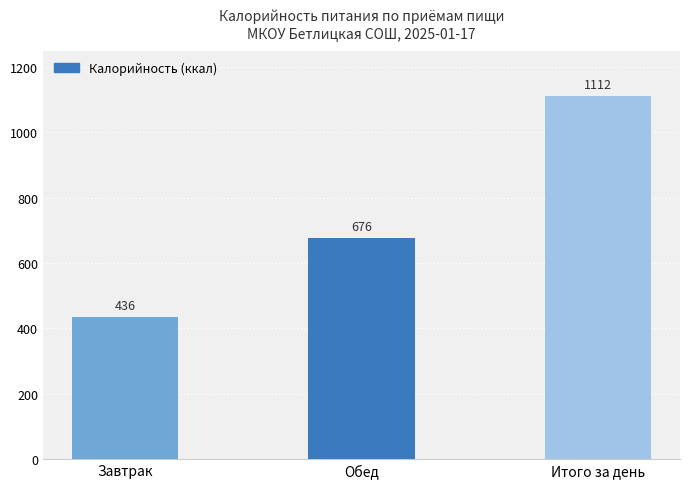

Between Завтрак and Обед, which is larger?

Обед